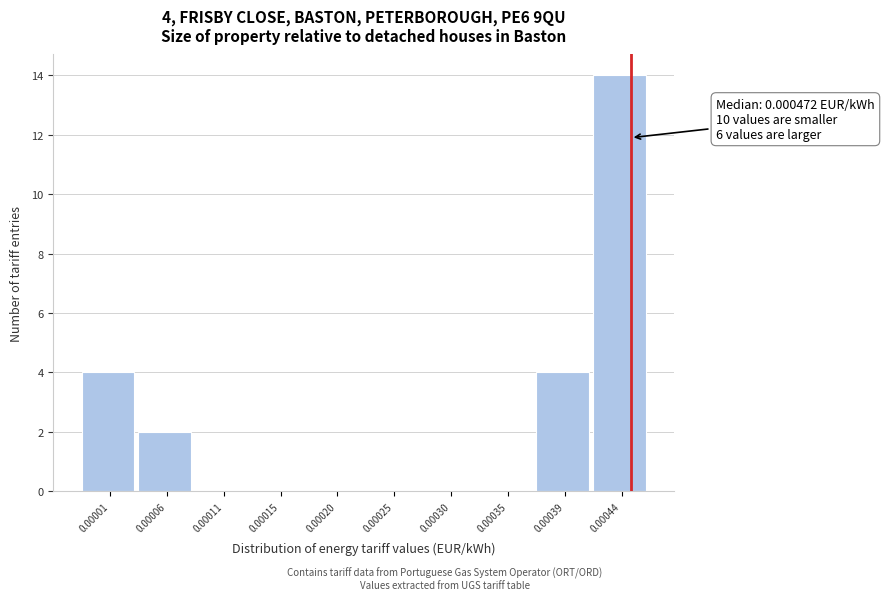

Reading left to right, what are all the values shown in this chart?

0.00001=4	0.00006=2	0.00011=0	0.00015=0	0.00020=0	0.00025=0	0.00030=0	0.00035=0	0.00039=4	0.00044=14